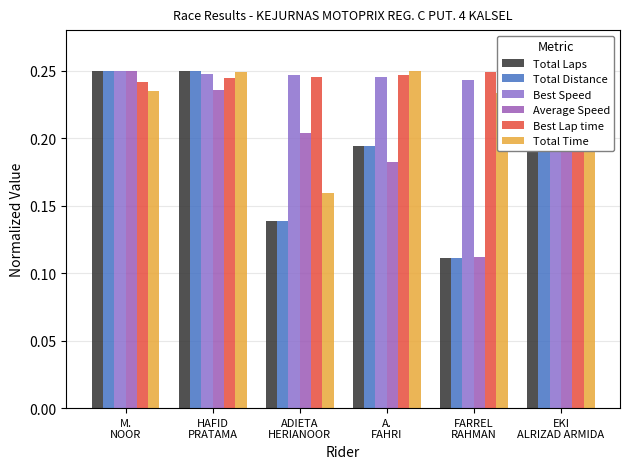

What is the maximum value for Total Laps?

0.2